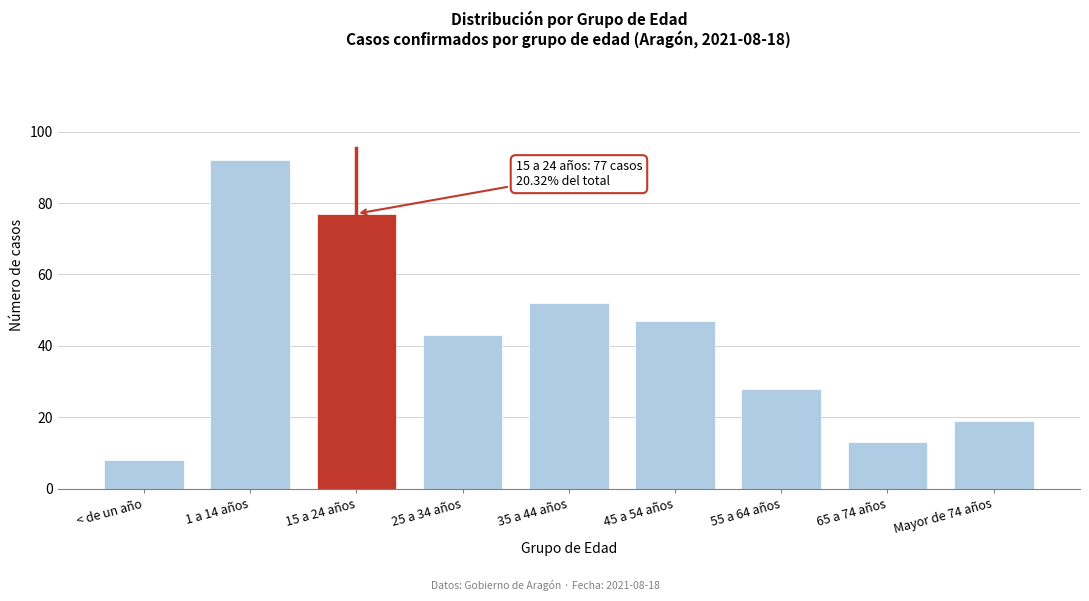

Reading left to right, what are all the values shown in this chart?

< de un año=8	1 a 14 años=92	15 a 24 años=77	25 a 34 años=43	35 a 44 años=52	45 a 54 años=47	55 a 64 años=28	65 a 74 años=13	Mayor de 74 años=19